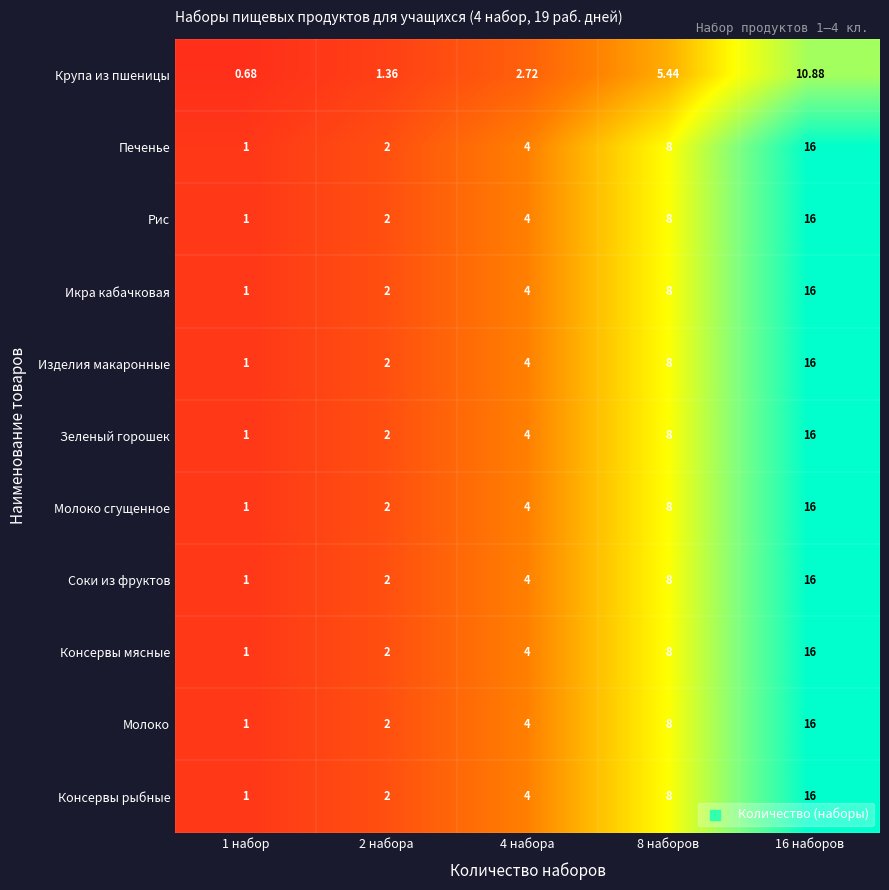

Is the value of Крупа из пшеницы at 1 набор greater than the value of Икра кабачковая at 2 набора?

No